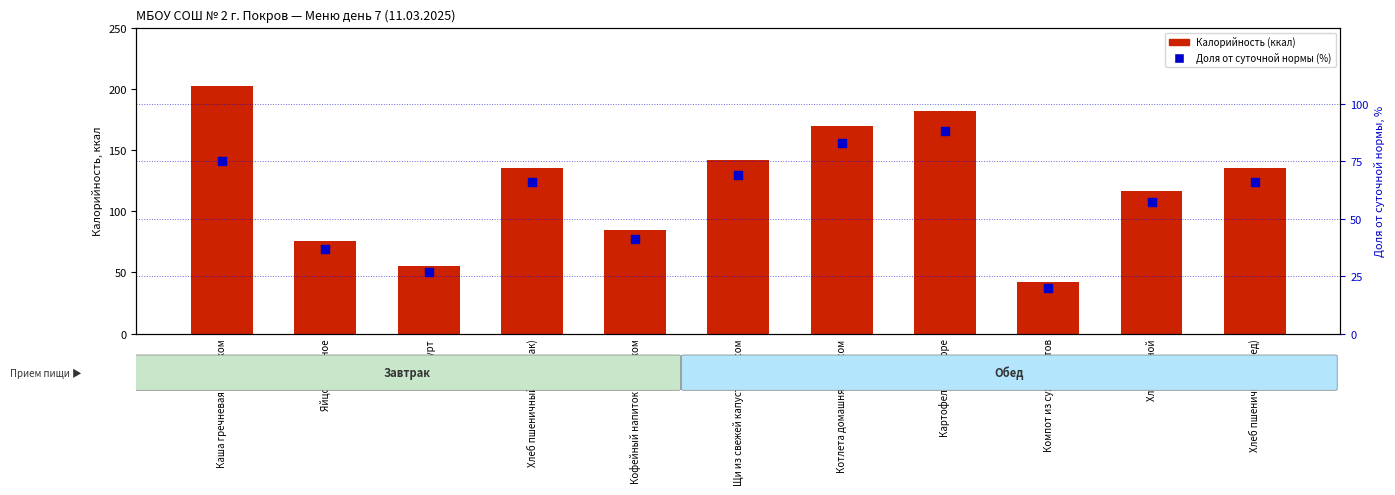

At how many categories does at least one series exceed 75?

9